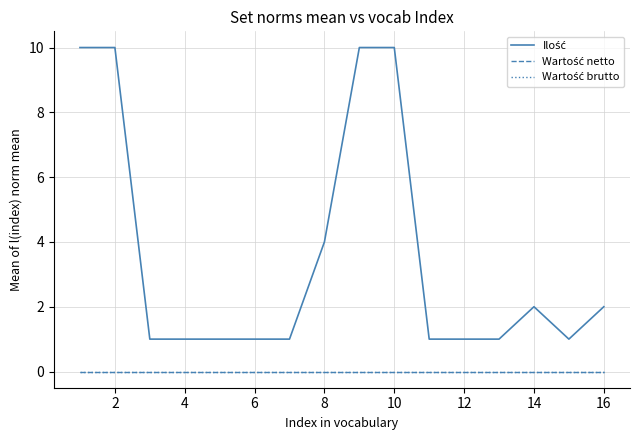

Is this an area chart (filled region under the line)?

No